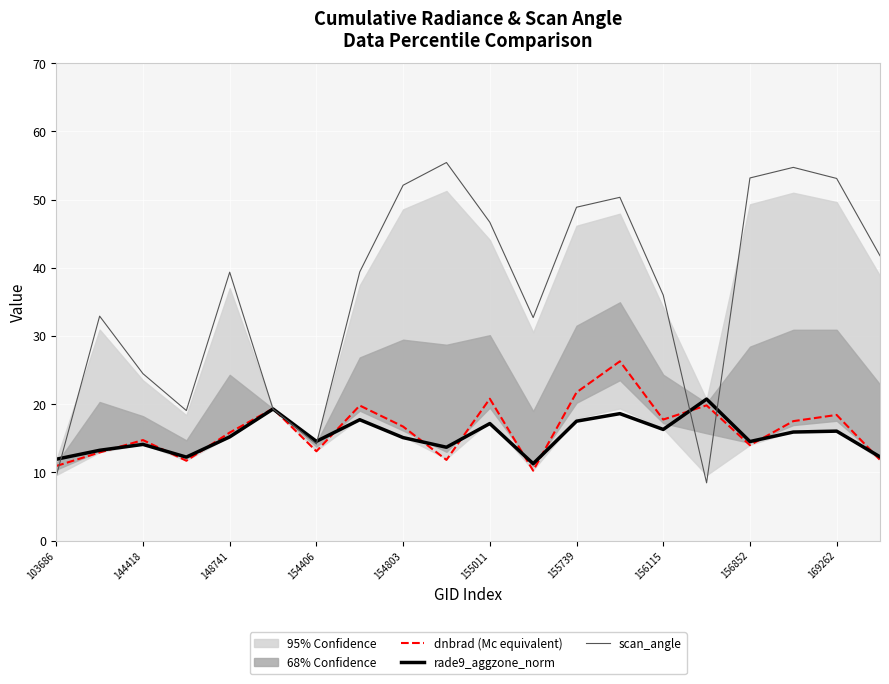

What is the sum of the rade9_aggzone_norm values at 103686 and 11?

23.2